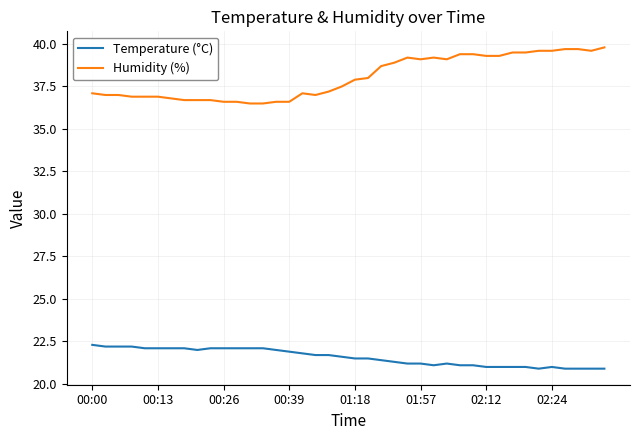

Rank the series by their maximum value, from lowest to highest.

Temperature (°C), Humidity (%)